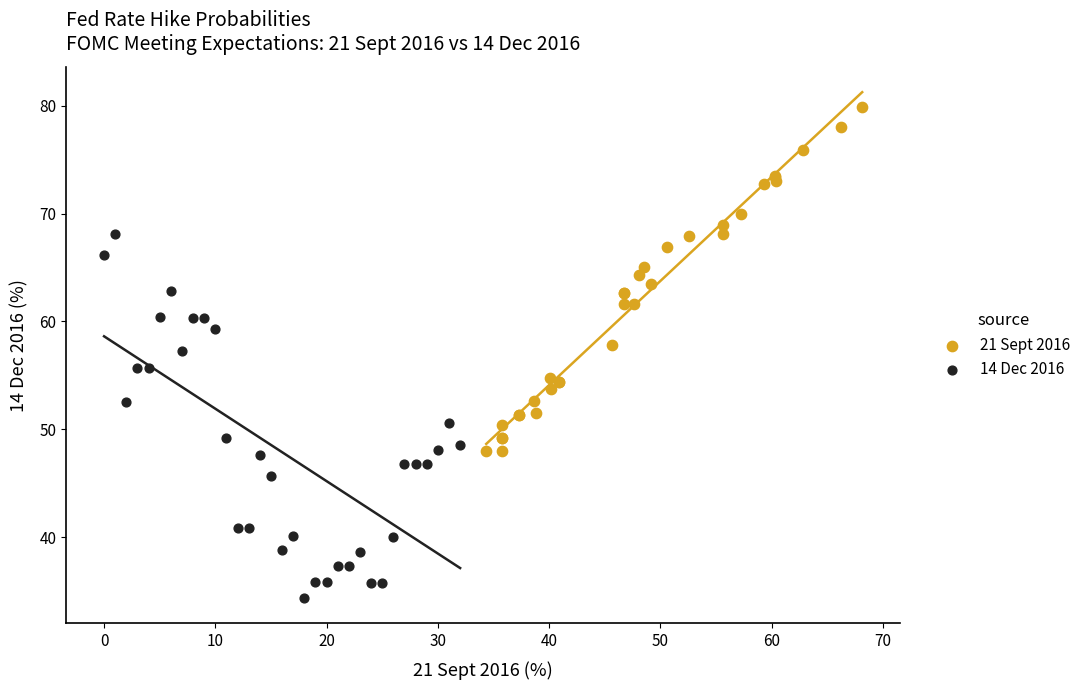

Which series reaches the minimum Y coordinate?

14 Dec 2016